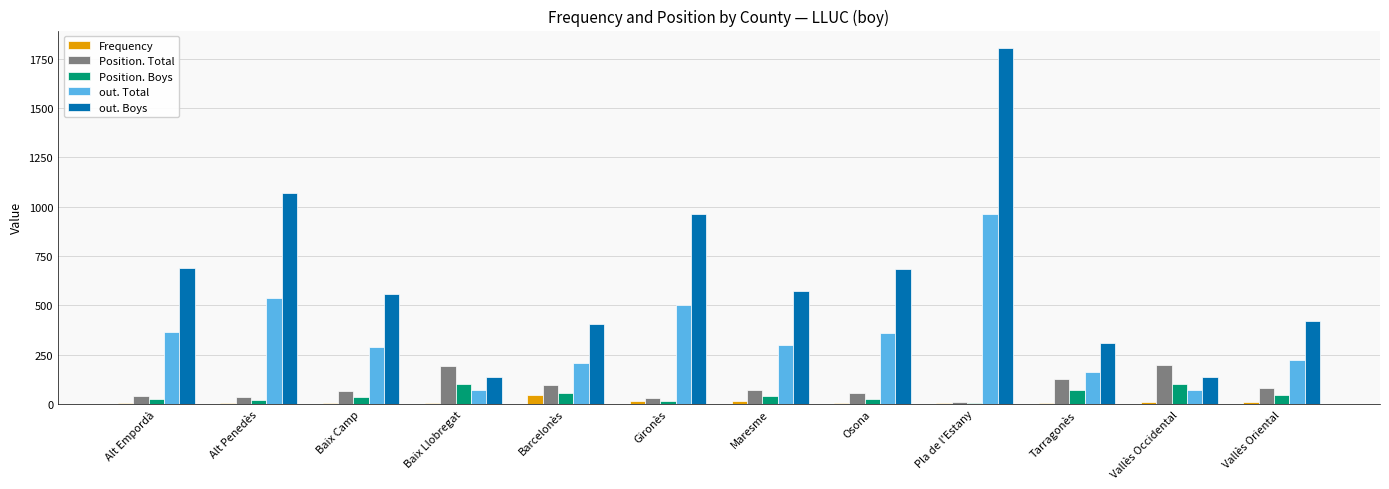

The out. Total series shows 490 at Osona. True or false?

False